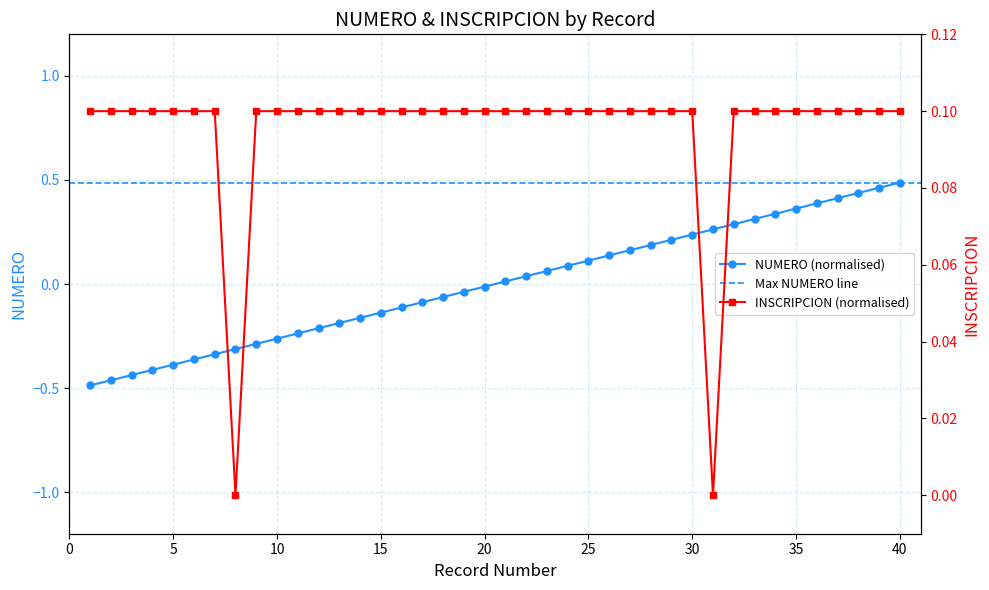

The NUMERO series shows 0.2 at 28. True or false?

True